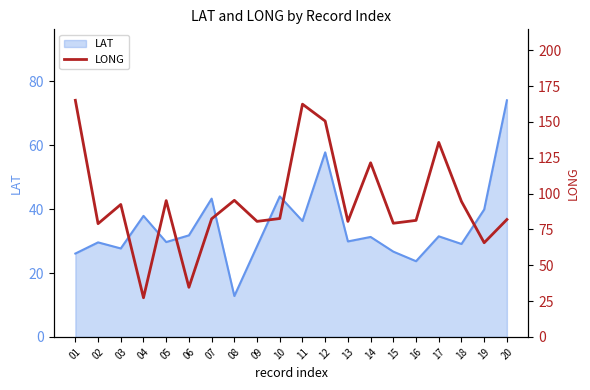

The value at 18 is 132.5. True or false?

False